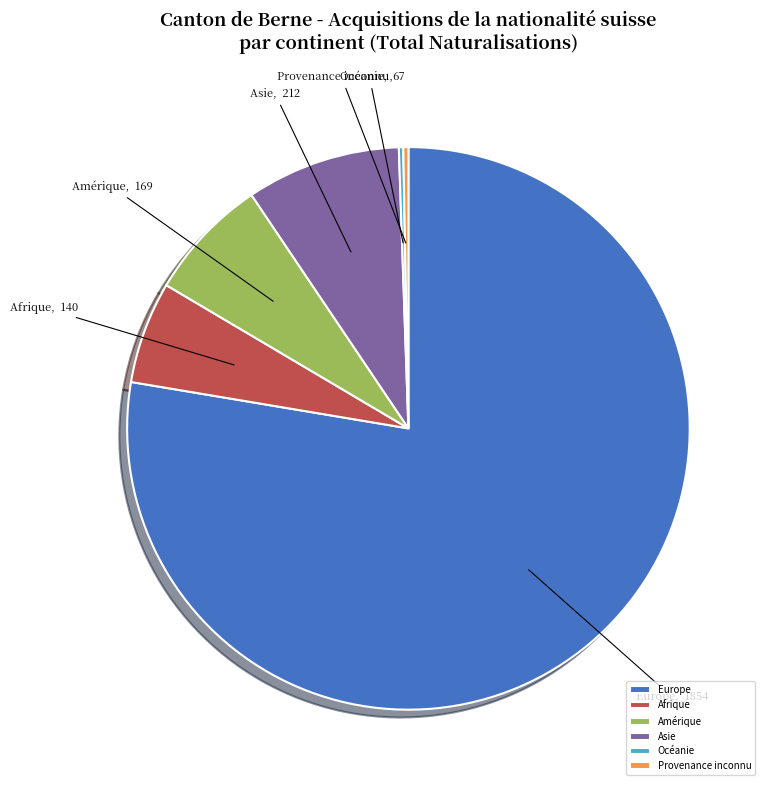

Is it true that Afrique is 6% of the pie?

True